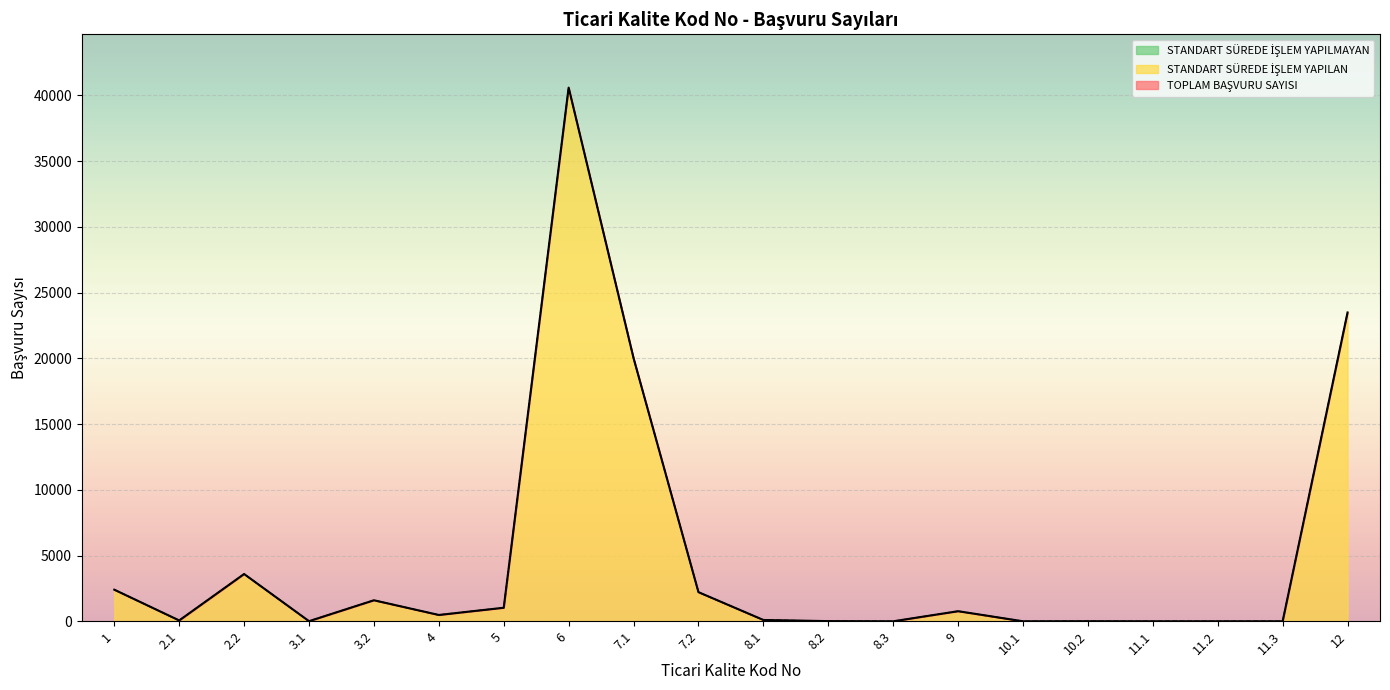

Reading right to left, transcribe all the data shown in this chart.

TOPLAM BAŞVURU SAYISI: 23491	0	0	0	5	0	769	0	14	100	2216	20016	40594	1031	481	1600	9	3596	64	2405
STANDART SÜREDE İŞLEM YAPILAN: 23491	0	0	0	5	0	766	0	10	100	2215	20011	40588	1031	481	1600	9	3596	64	2405